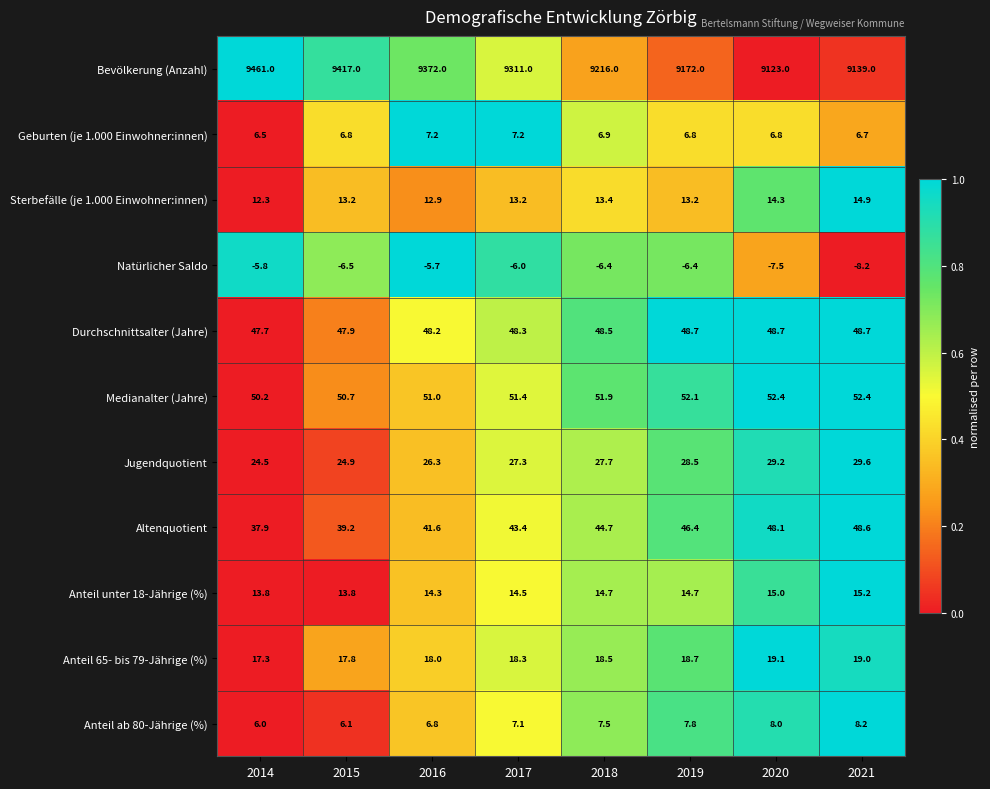

List the series in order of their peak value, highest first.

Bevölkerung (Anzahl), Medianalter (Jahre), Durchschnittsalter (Jahre), Altenquotient, Jugendquotient, Anteil 65- bis 79-Jährige (%), Anteil unter 18-Jährige (%), Sterbefälle (je 1.000 Einwohner:innen), Anteil ab 80-Jährige (%), Geburten (je 1.000 Einwohner:innen), Natürlicher Saldo